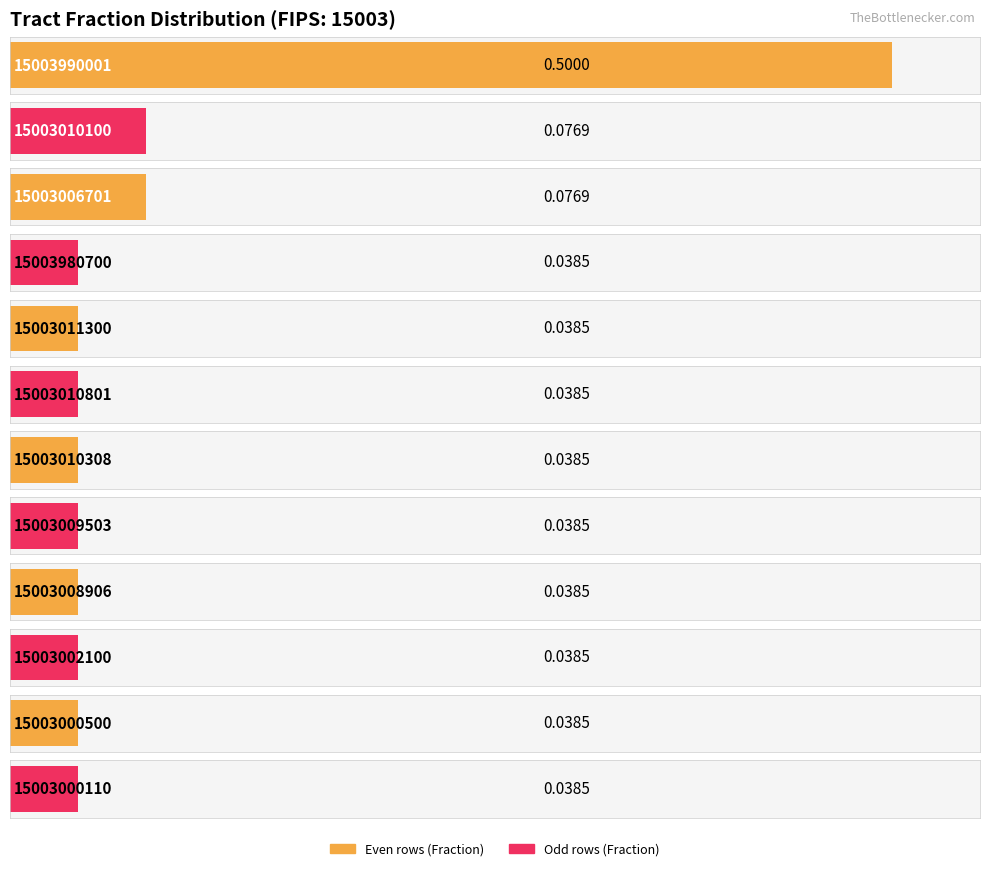

Reading left to right, extract all data points from this chart.

15003990001=0.5	15003010100=0.1	15003006701=0.1	15003980700=0.0	15003011300=0.0	15003010801=0.0	15003010308=0.0	15003009503=0.0	15003008906=0.0	15003002100=0.0	15003000500=0.0	15003000110=0.0